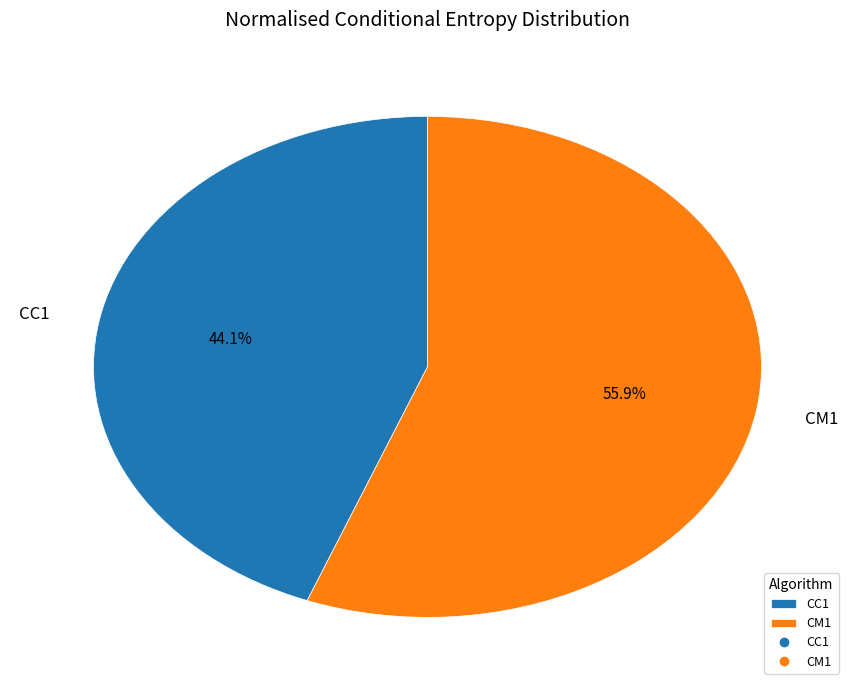

How many segments does this pie chart have?

2